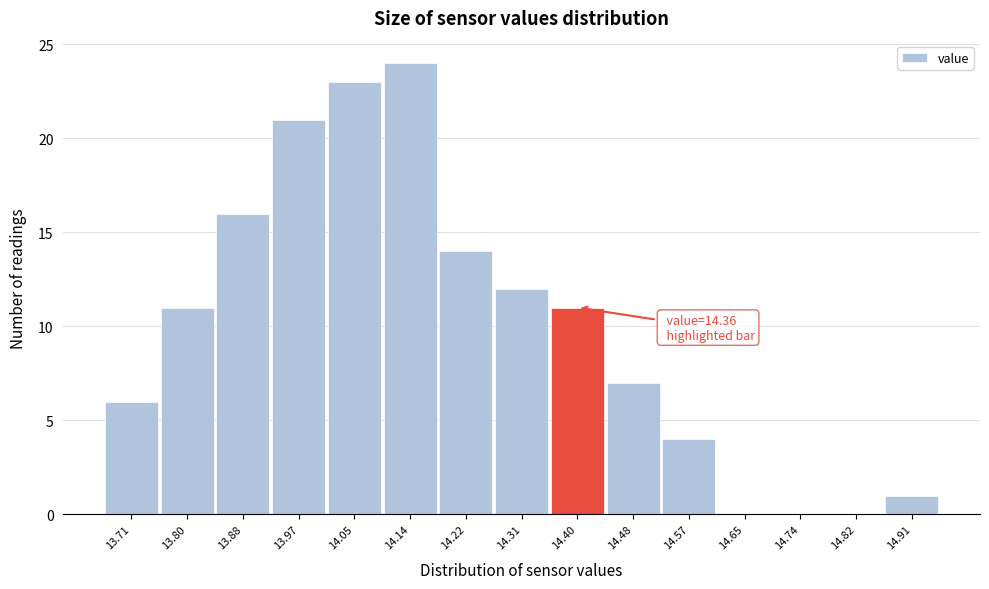

Over which range of the x-axis is the bar tallest?

14.10 to 14.18